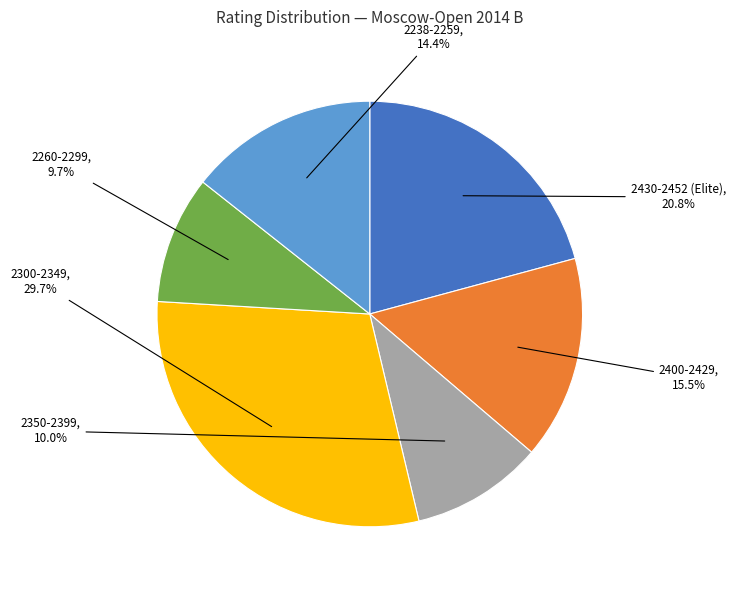

How many segments does this pie chart have?

6